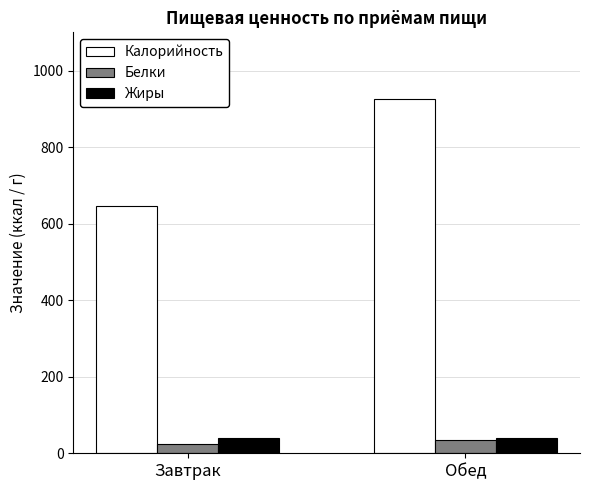

Is the value of Калорийность at Завтрак greater than the value of Белки at Обед?

Yes